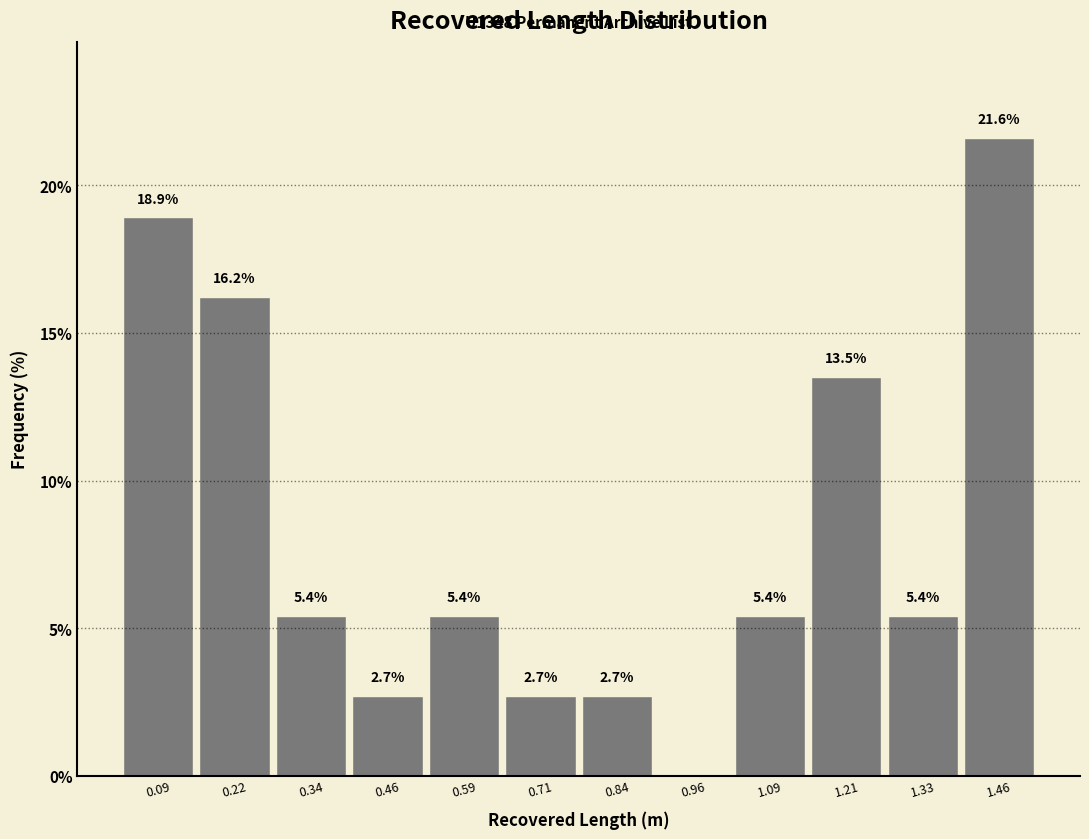

Which range on the x-axis has the tallest bar?

1.40 to 1.52